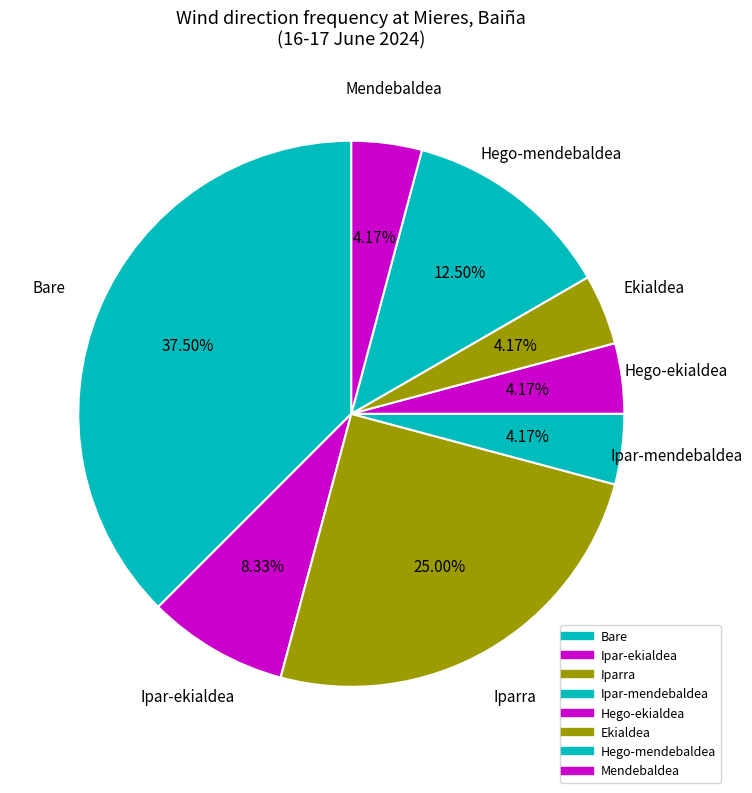

How many slices are in this pie chart?

8